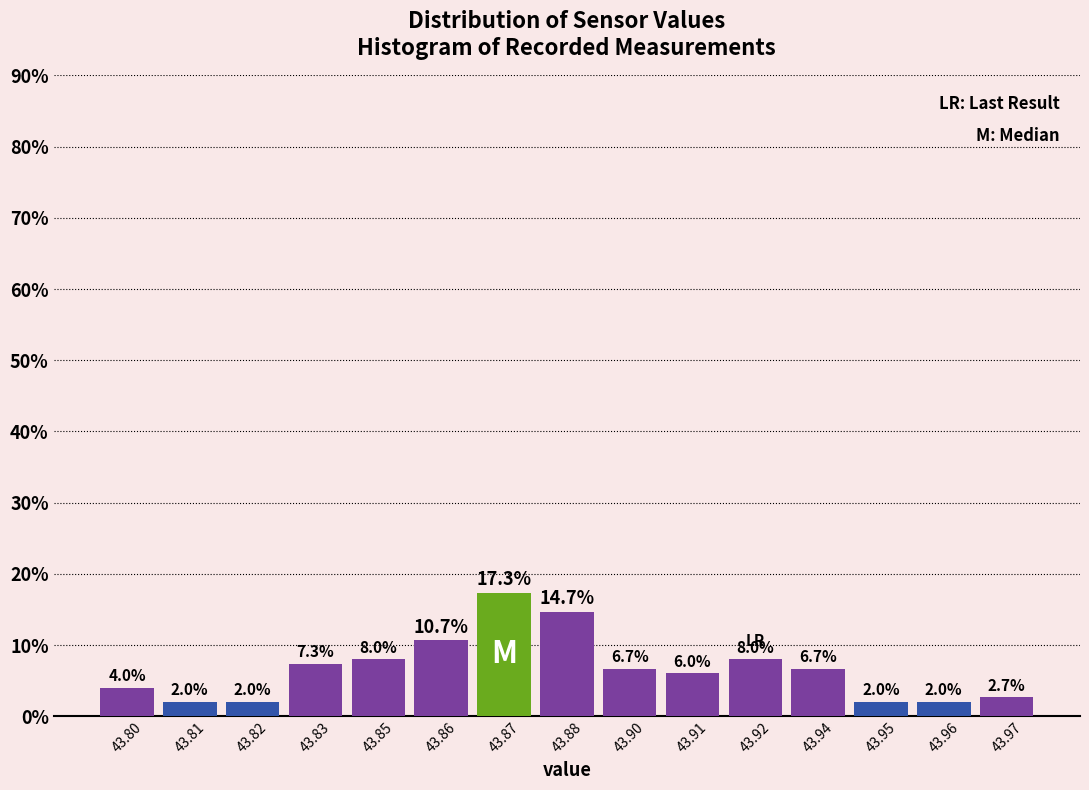

Reading left to right, list all the values displayed in this chart.

43.80=4.0	43.81=2.0	43.82=2.0	43.83=7.3	43.85=8.0	43.86=10.7	43.87=17.3	43.88=14.7	43.90=6.7	43.91=6.0	43.92=8.0	43.94=6.7	43.95=2.0	43.96=2.0	43.97=2.7